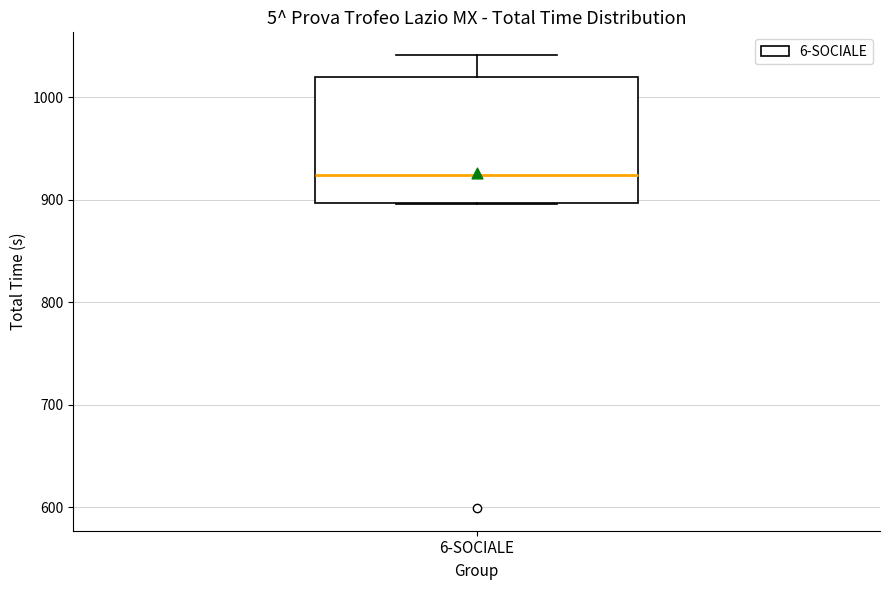

Transcribe this box plot: give where the median line is, the range the box spans, and where the two whiskers end, as read against the y-axis. The values are not printed on the chart, so give them approximately, as read against the axis.

median 920, box 900 to 1020, whiskers 900 to 1040